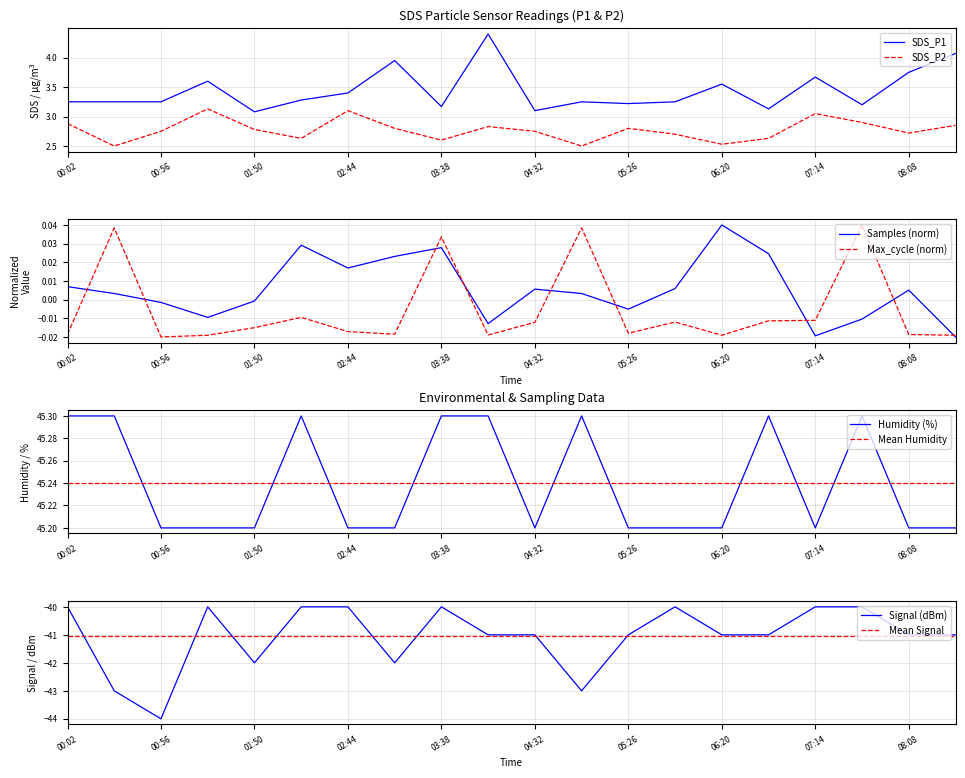

Which series has the widest spread of values?

Signal